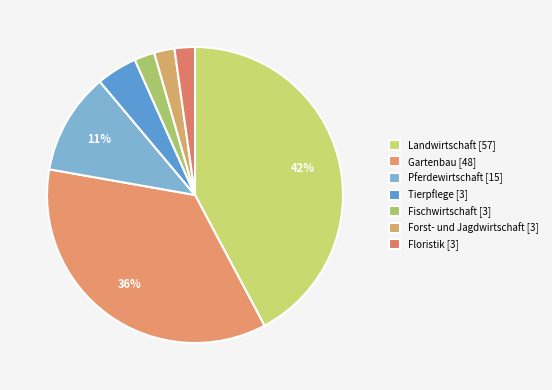

The Landwirtschaft [57] slice represents 36% of the pie. True or false?

False